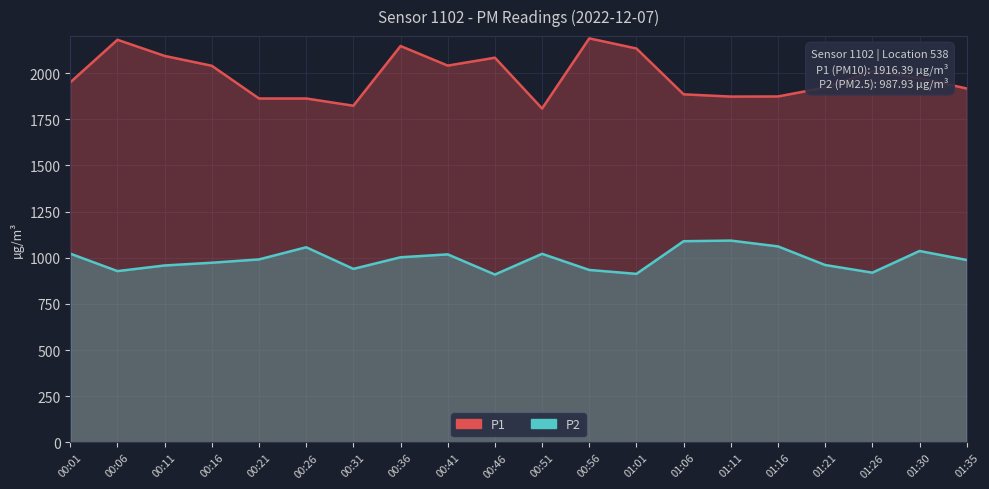

How many data points in P2 are above 991?

10